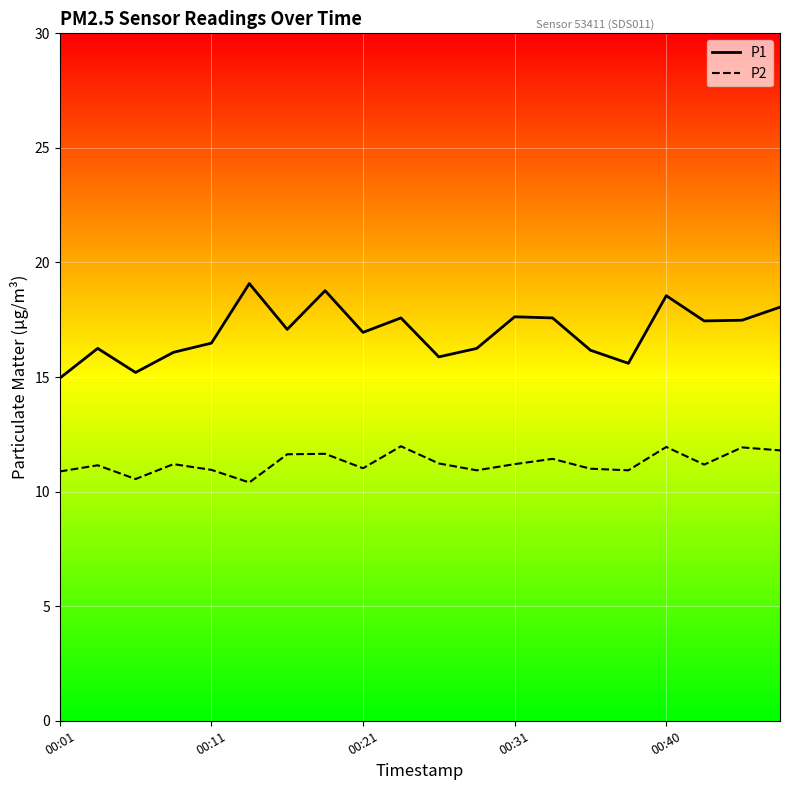

Which series has the largest total across all categories?

P1